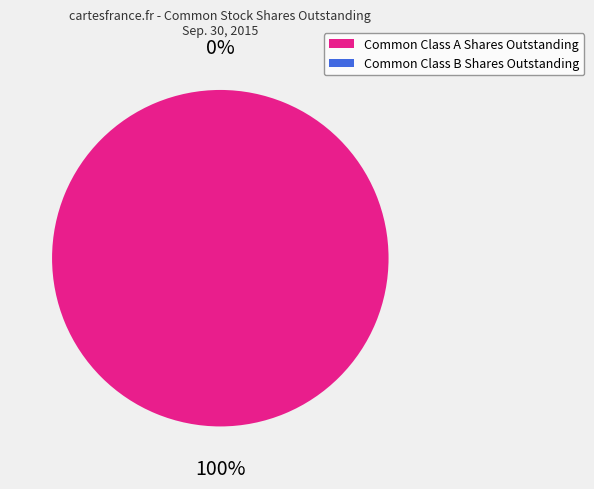

What is the change in value from Common Class A Shares Outstanding to Common Class B Shares Outstanding?

-4031987